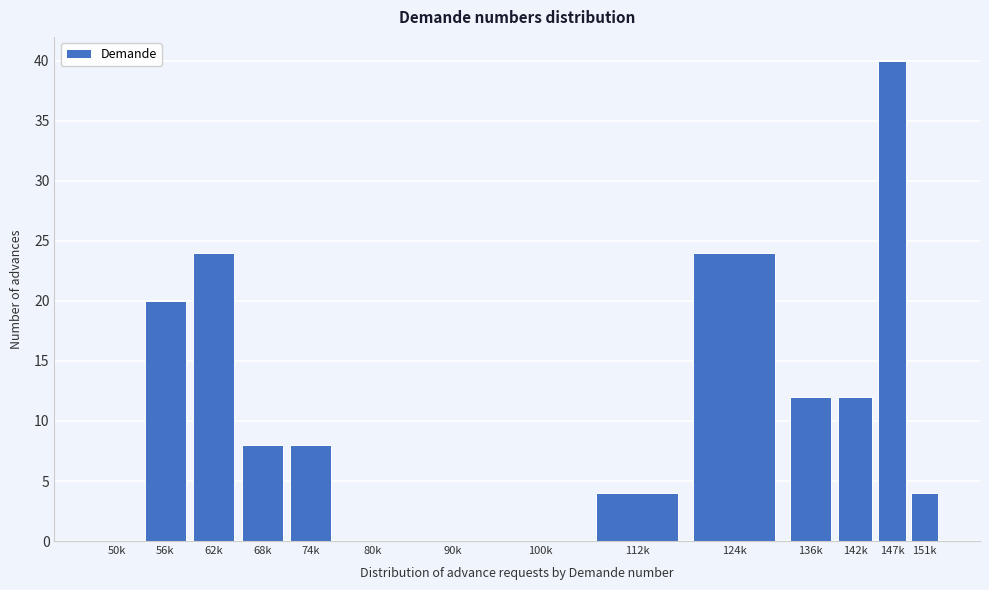

Reading left to right, what are all the values shown in this chart?

50k=0	56k=20	62k=24	68k=8	74k=8	80k=0	90k=0	100k=0	112k=4	124k=24	136k=12	142k=12	147k=40	151k=4